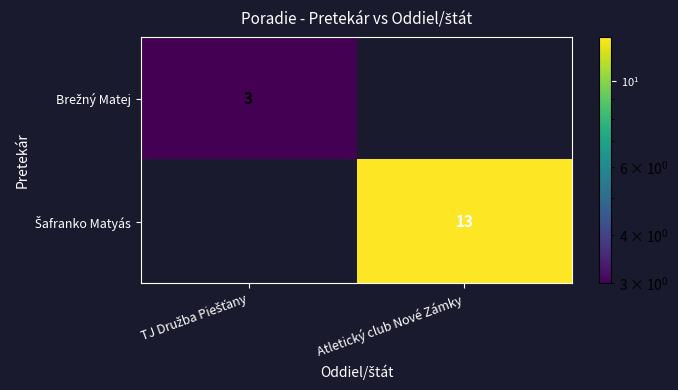

What is the maximum value shown in the chart?

13.0